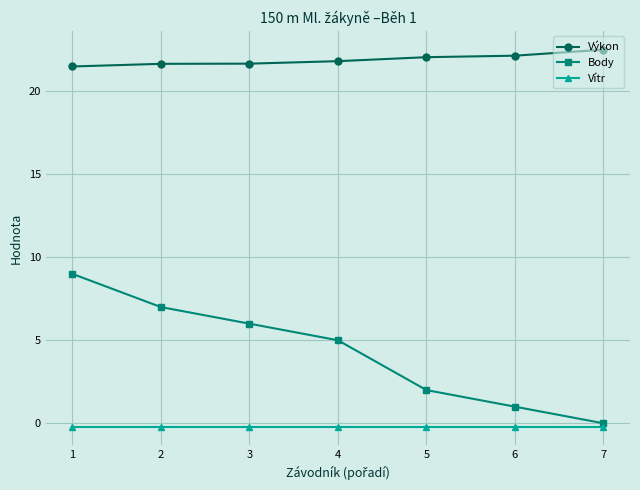

True or false: Vítr has a value of -0.2 at 4.

True